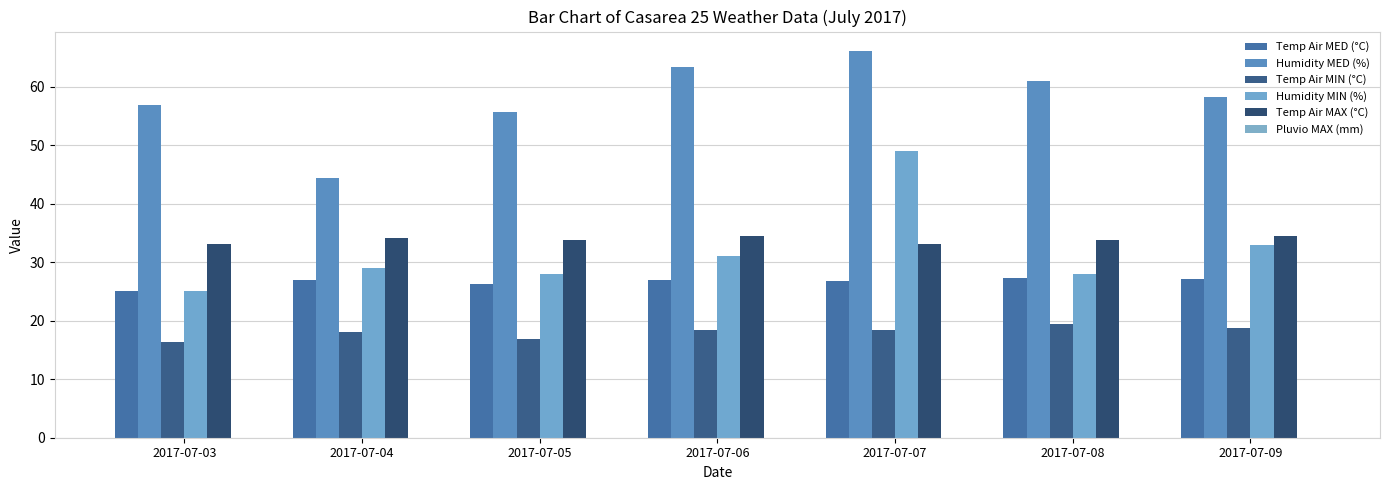

What is the difference between the maximum and minimum values in the Humidity MIN (%) series?

24.0